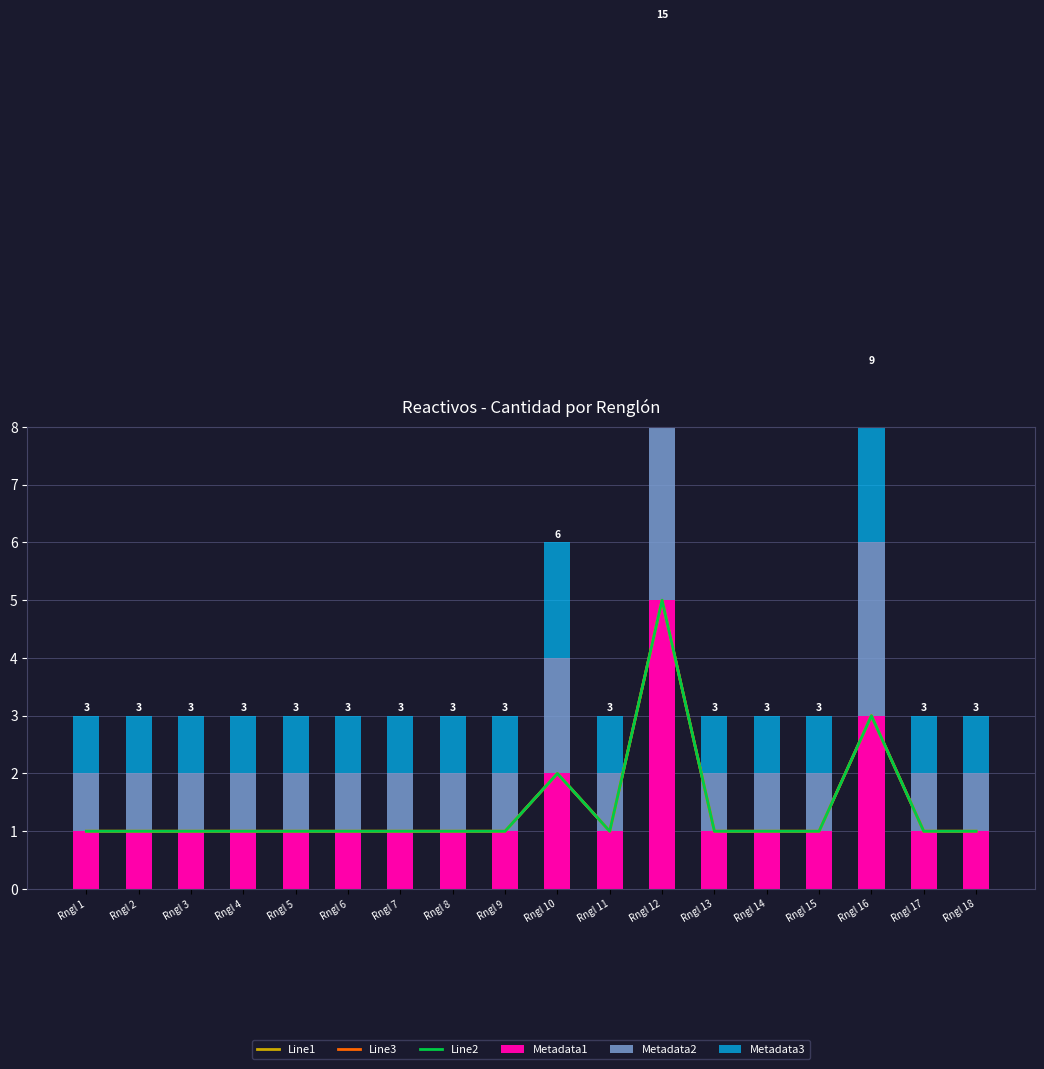

Is it true that Metadata1 equals 1 at Rngl 7?

True